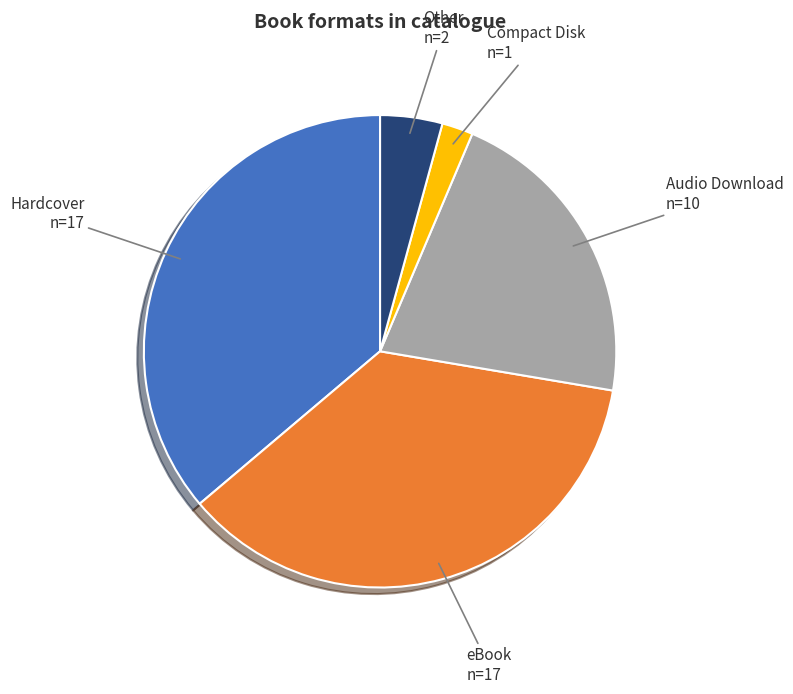

Is there any slice that represents more than half of the pie?

No